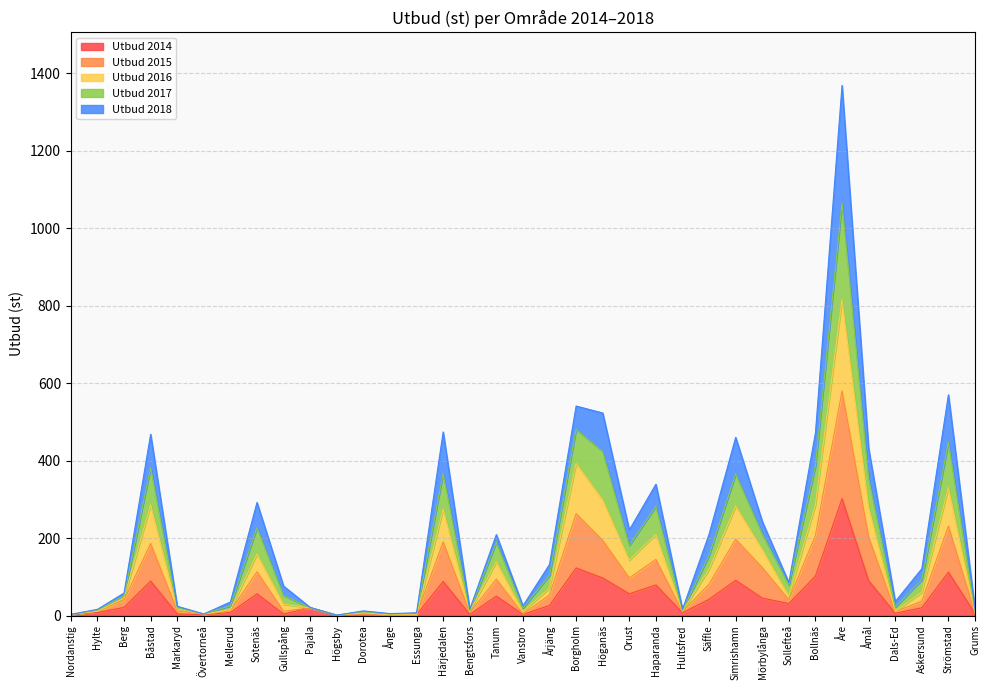

True or false: Utbud 2016 has a value of 3 at Ånge.

False